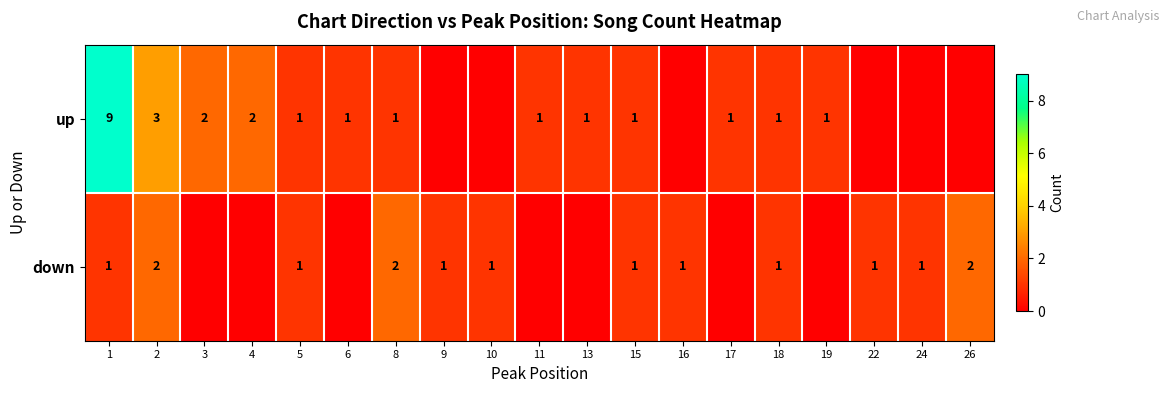

Between 2 and 15, which series saw the biggest shift?

up